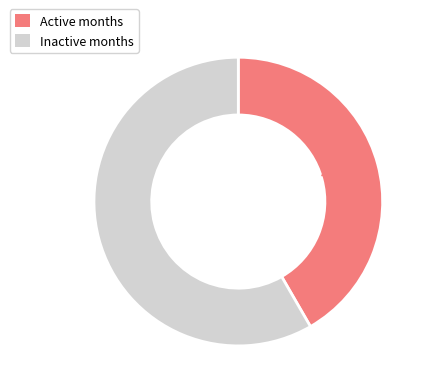

Is there any slice that represents more than half of the pie?

Yes